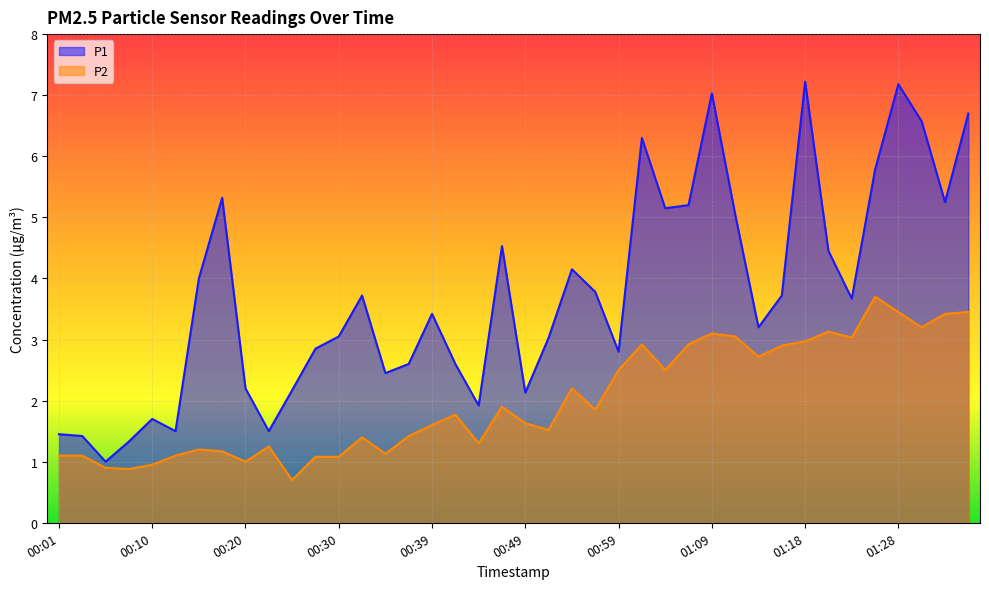

What is the highest value of the P1 series?

7.2